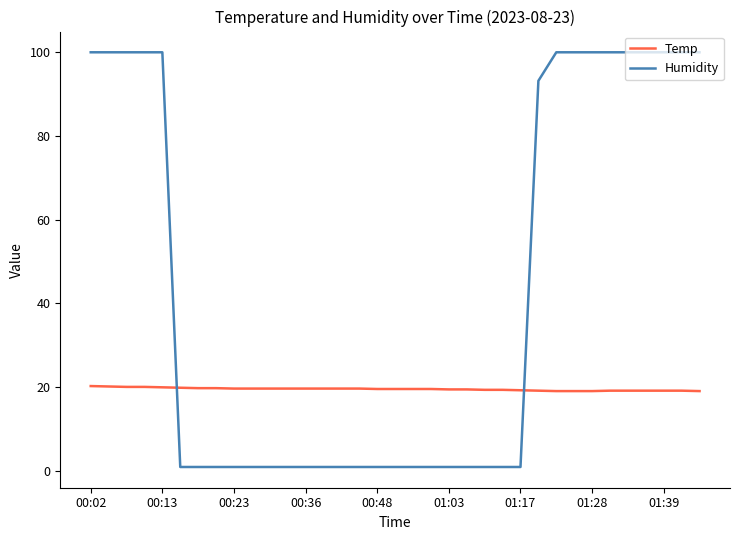

What is the maximum value for Humidity?

99.9